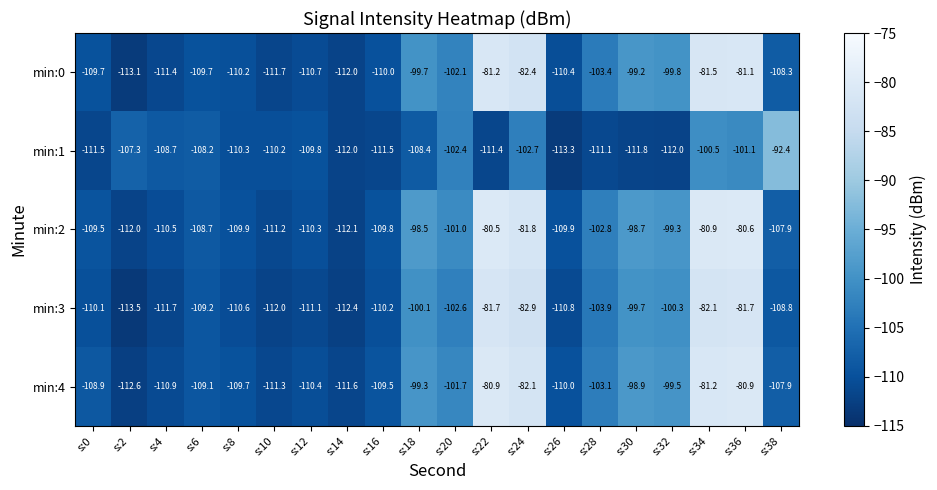

Between s:4 and s:18, which series saw the biggest shift?

min:2